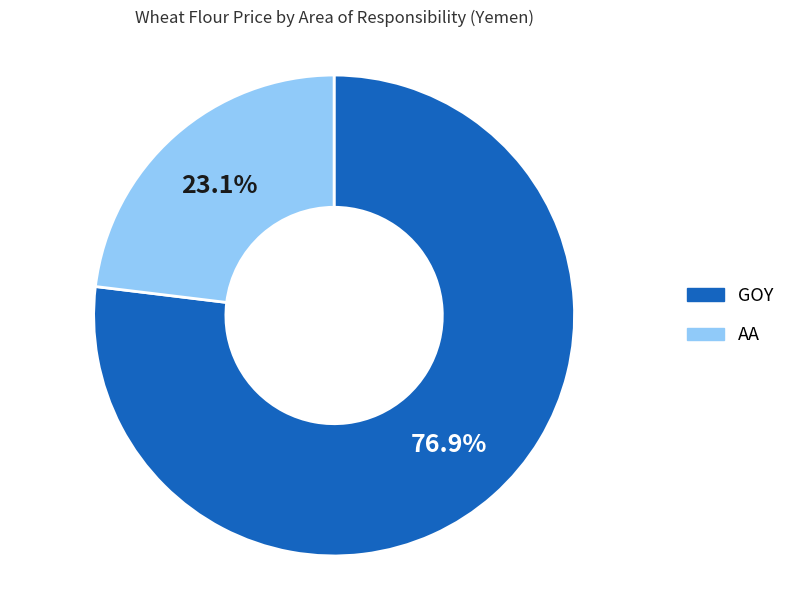

What is the smallest slice in the pie chart?

AA